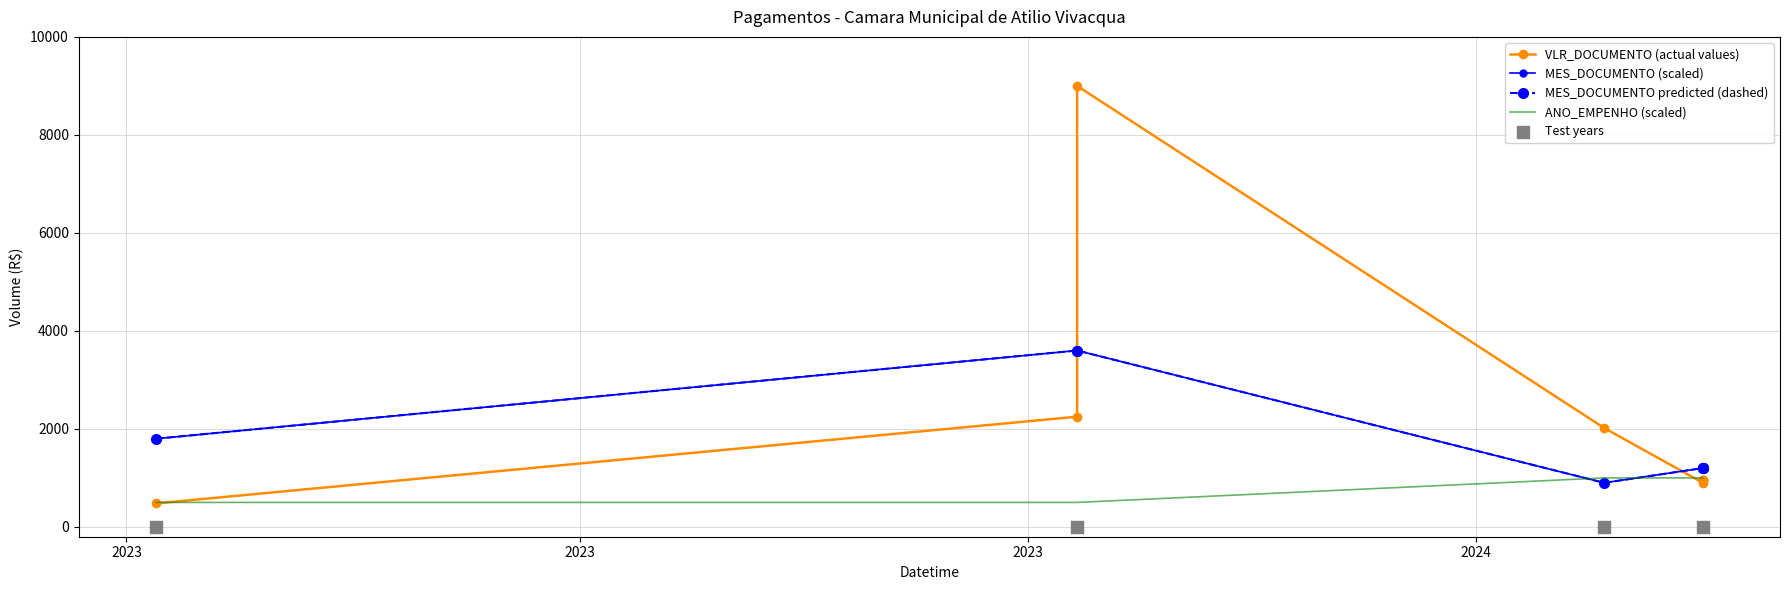

Which series contains the highest Y value?

VLR_DOCUMENTO